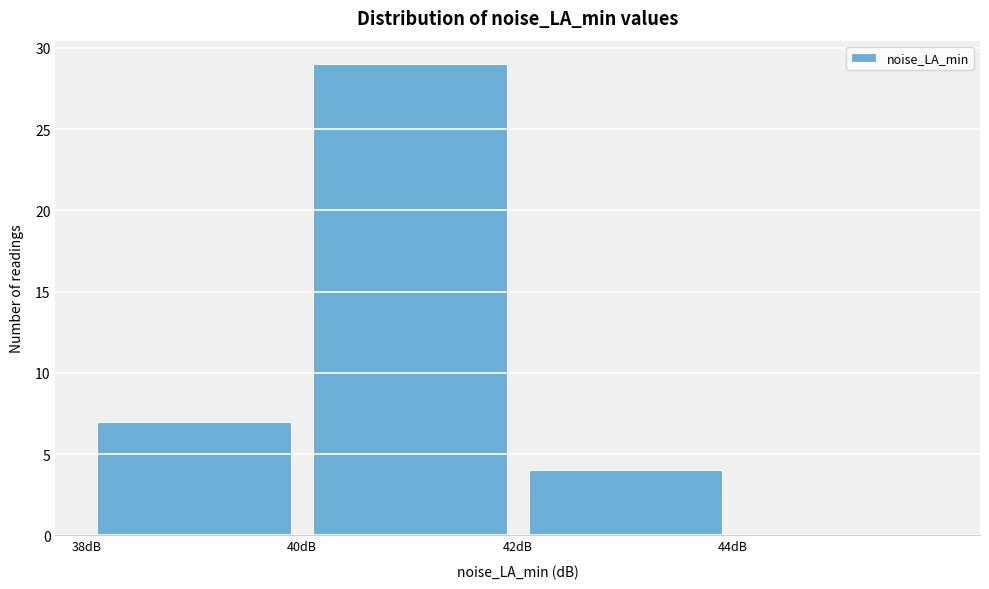

Which range on the x-axis has the tallest bar?

40 to 42